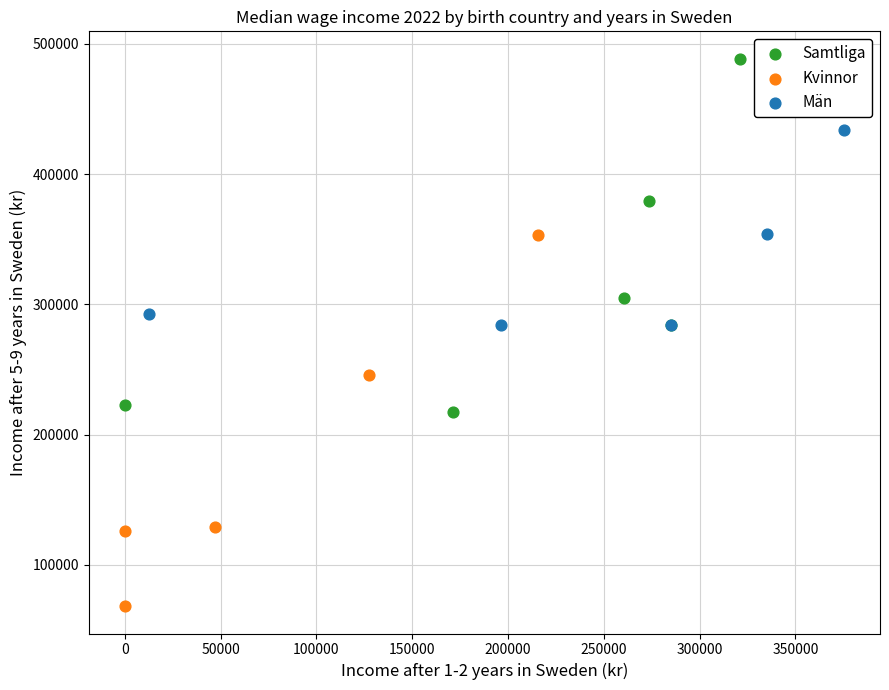

Which series reaches the minimum Y coordinate?

Kvinnor